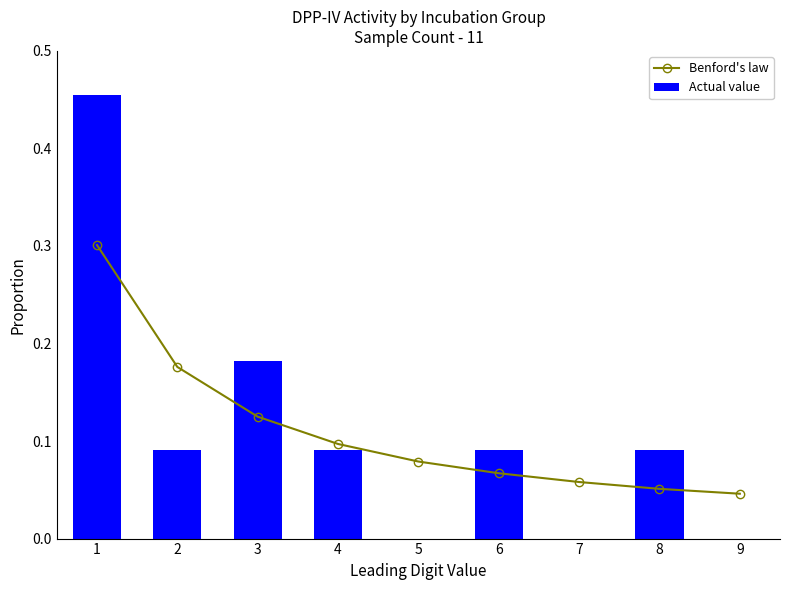

The value of Benford's law at 8 is 0.1. True or false?

True